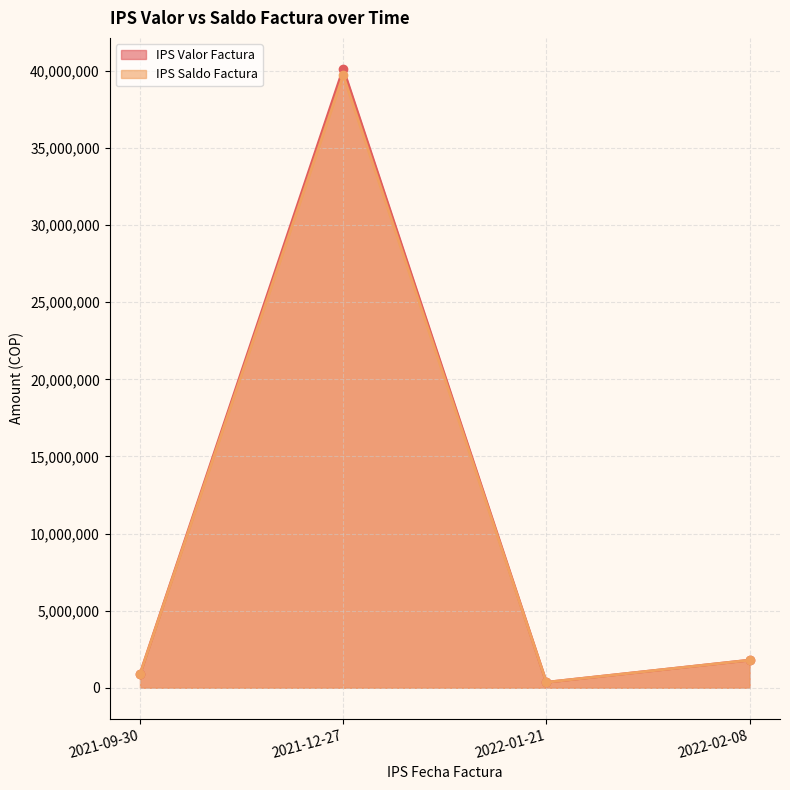

What is the label of the 2nd point from the right?

2022-01-21